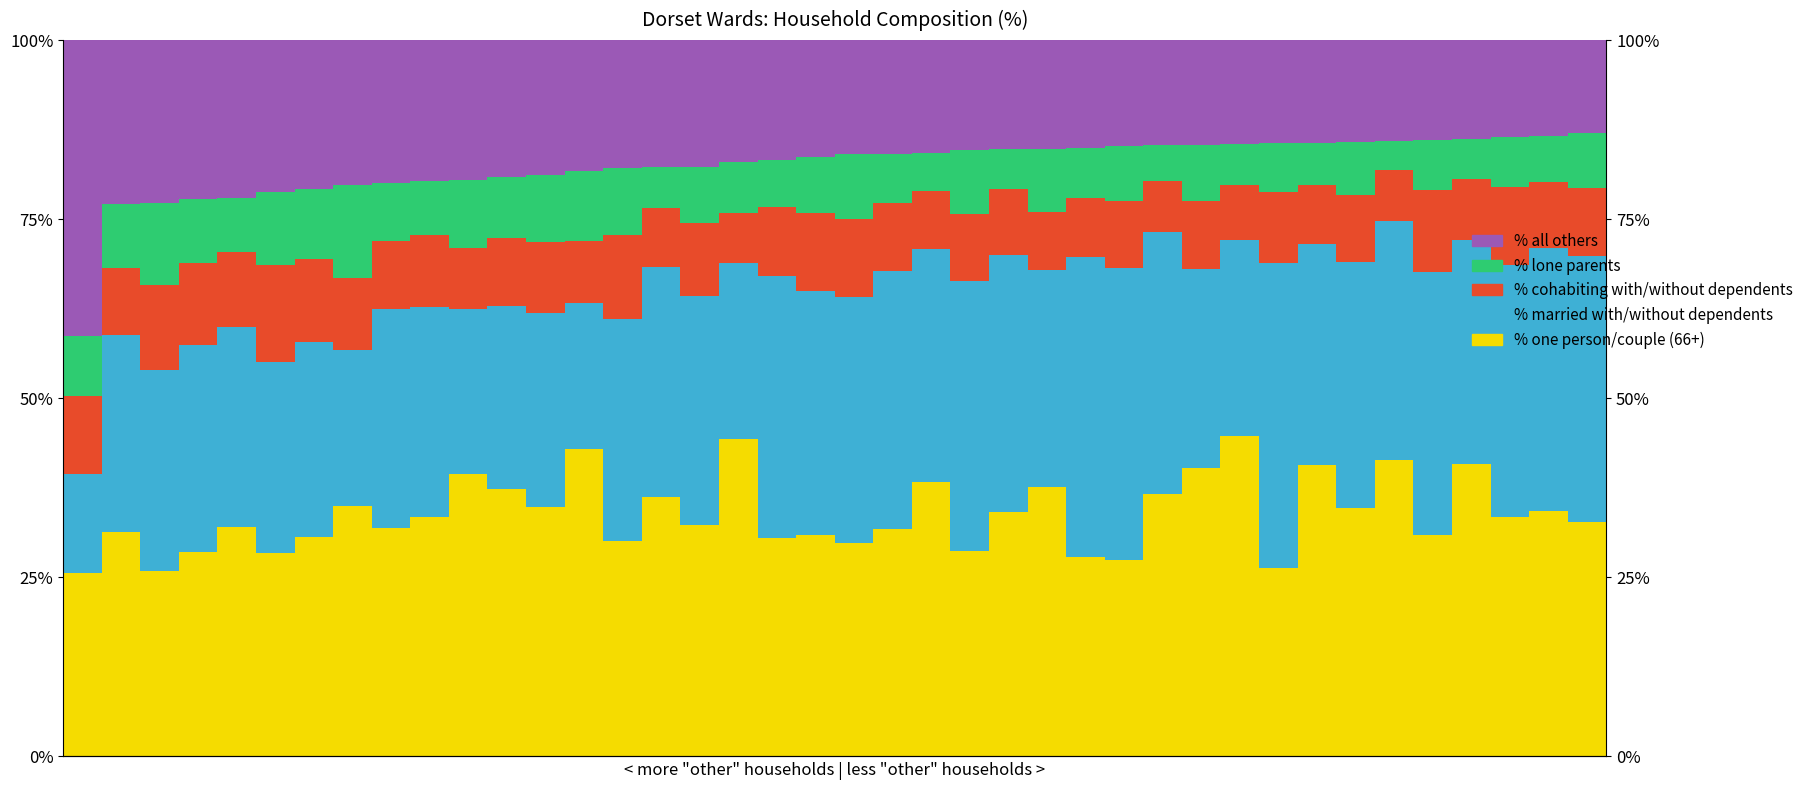

What is the smallest value displayed?

4.1